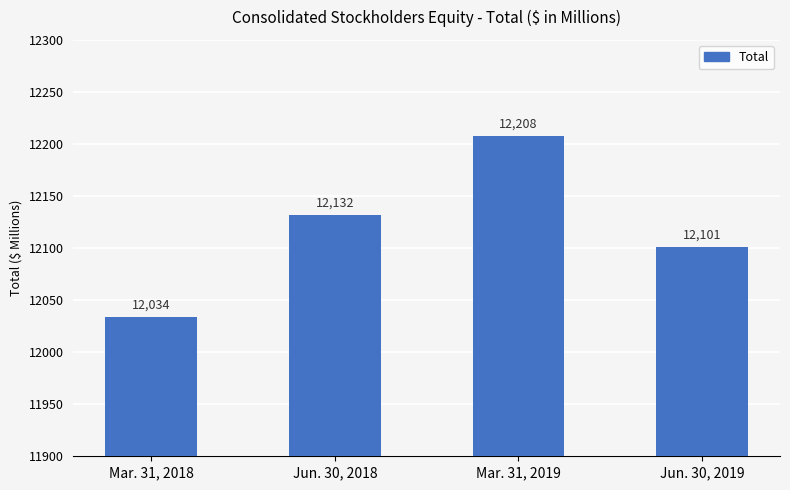

Reading left to right, list all the values displayed in this chart.

12034	12132	12208	12101